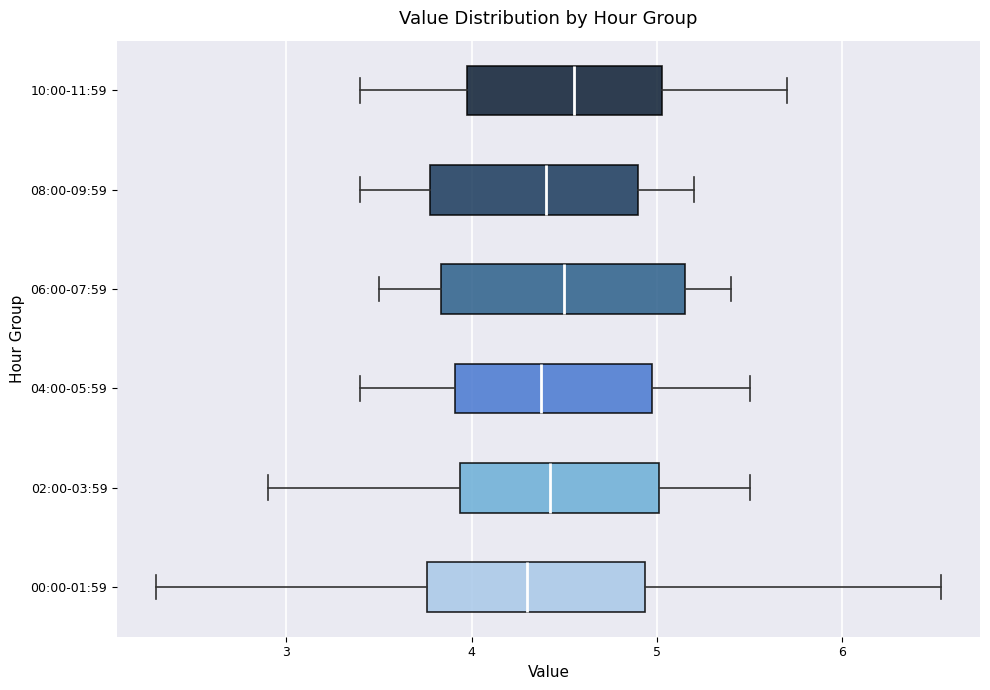

Reading bottom to top, transcribe this box plot: for each box, give where its median line is, the range the box spans, and where its two whiskers end, as read against the x-axis. The values are not printed on the chart, so give them approximately, as read against the axis.

00:00-01:59: median 4.3, box 3.8 to 4.9, whiskers 2.3 to 6.5
02:00-03:59: median 4.4, box 3.9 to 5.0, whiskers 2.9 to 5.5
04:00-05:59: median 4.4, box 3.9 to 5.0, whiskers 3.4 to 5.5
06:00-07:59: median 4.5, box 3.8 to 5.2, whiskers 3.5 to 5.4
08:00-09:59: median 4.4, box 3.8 to 4.9, whiskers 3.4 to 5.2
10:00-11:59: median 4.6, box 4.0 to 5.0, whiskers 3.4 to 5.7